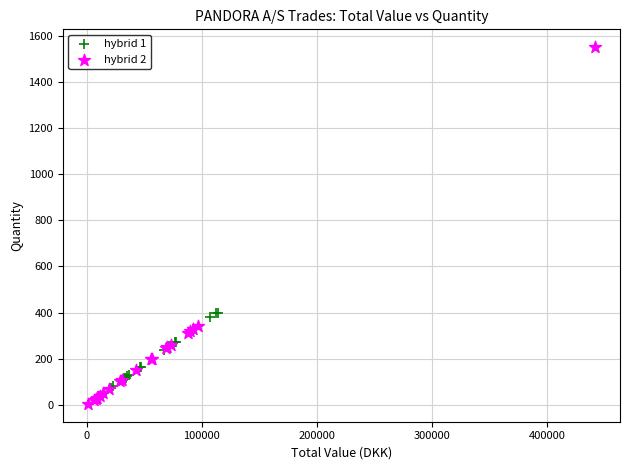

Which series contains the highest Y value?

hybrid 2